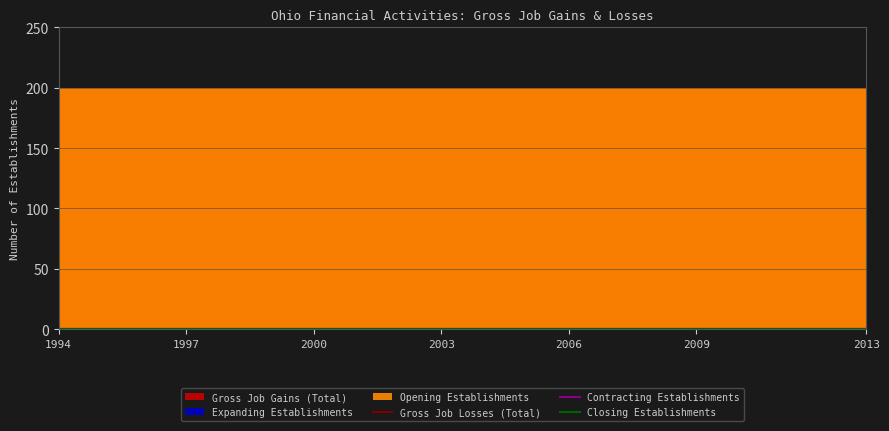

True or false: Gross Job Gains (Total) and Closing Establishments cross at least once.

False